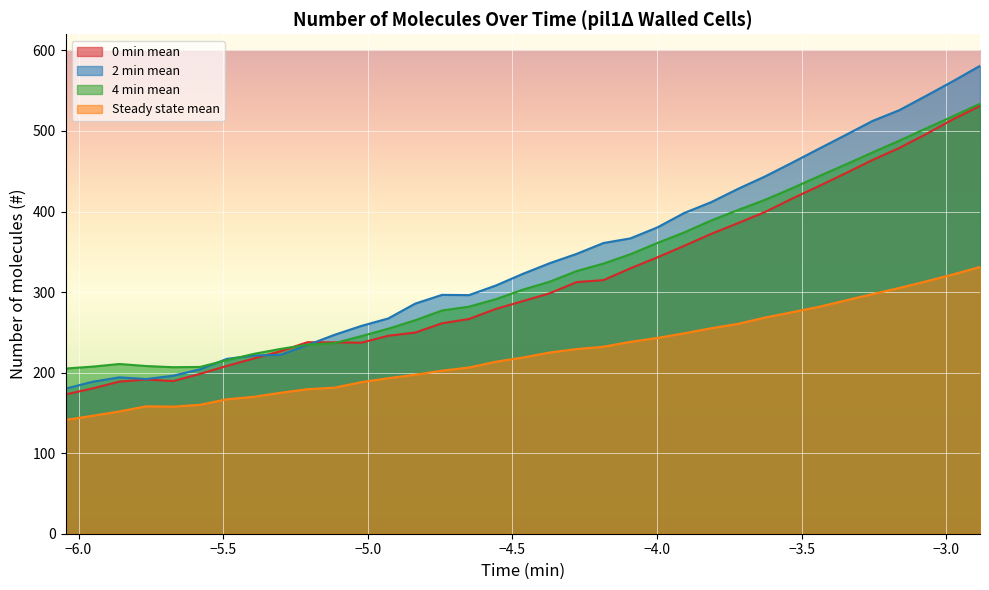

In 0 min mean, how many points are higher than both neighbors (excluding endpoints)?

2